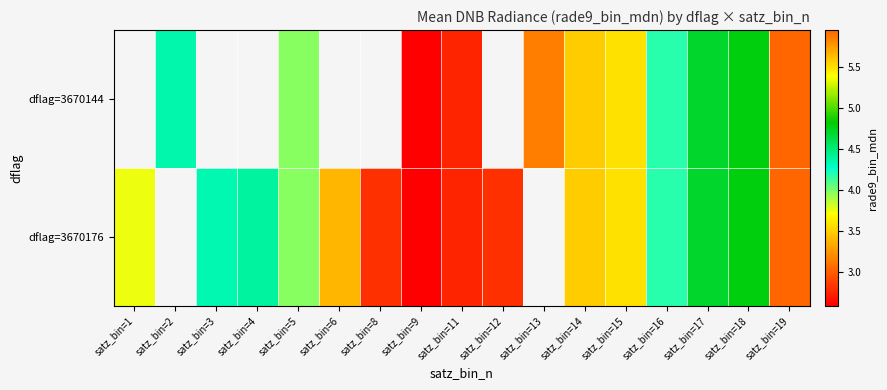

The value of dflag=3670176 at satz_bin=15 is 6.0. True or false?

False